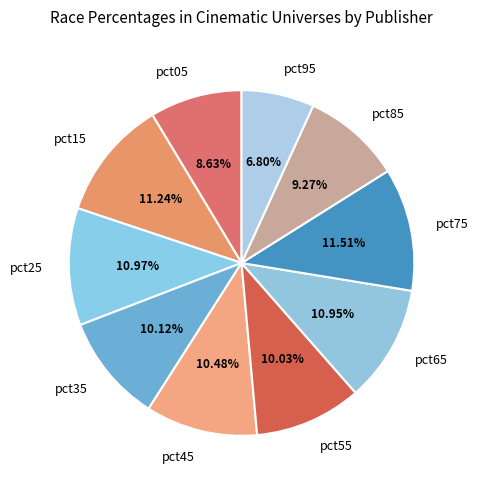

Is there any slice that represents more than half of the pie?

No